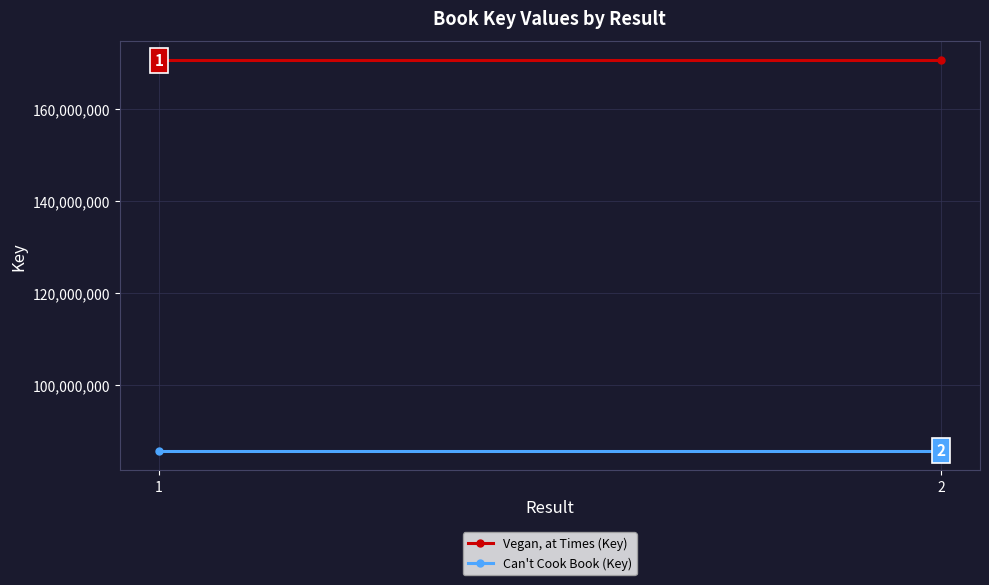

The Can't Cook Book (Key) series shows 85812240 at 2. True or false?

True